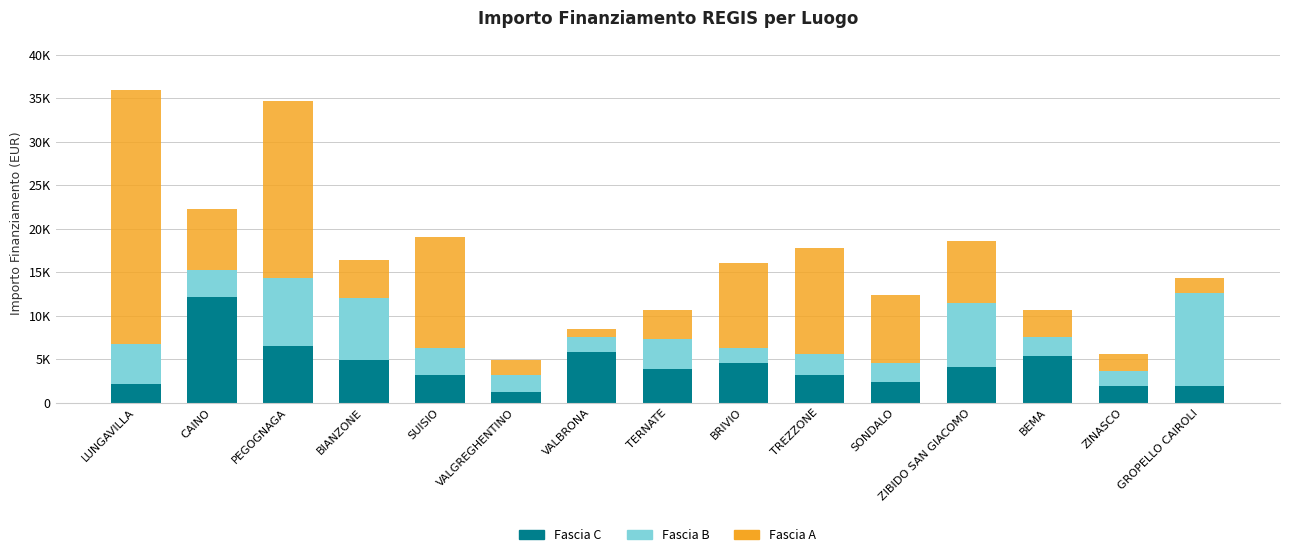

What is the label of the 11th bar from the left?

SONDALO